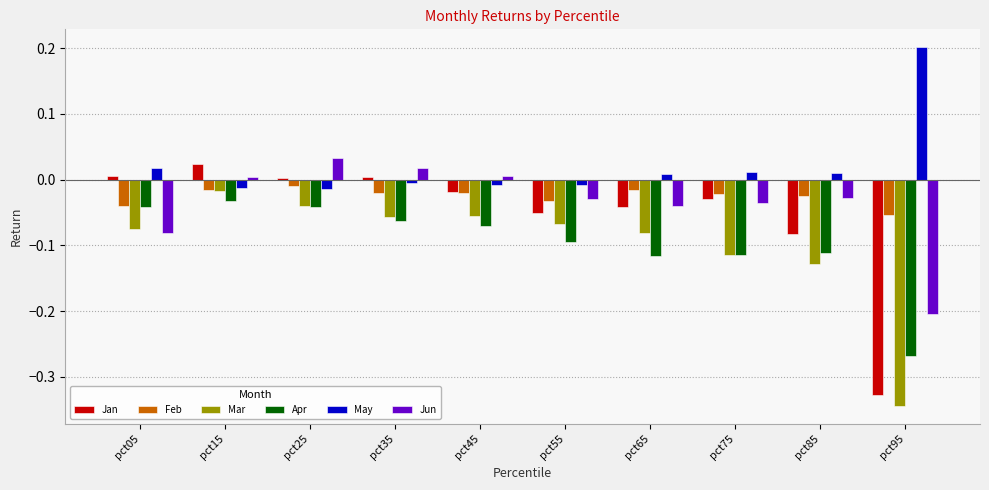

What is the sum of all Mar values?

-1.0